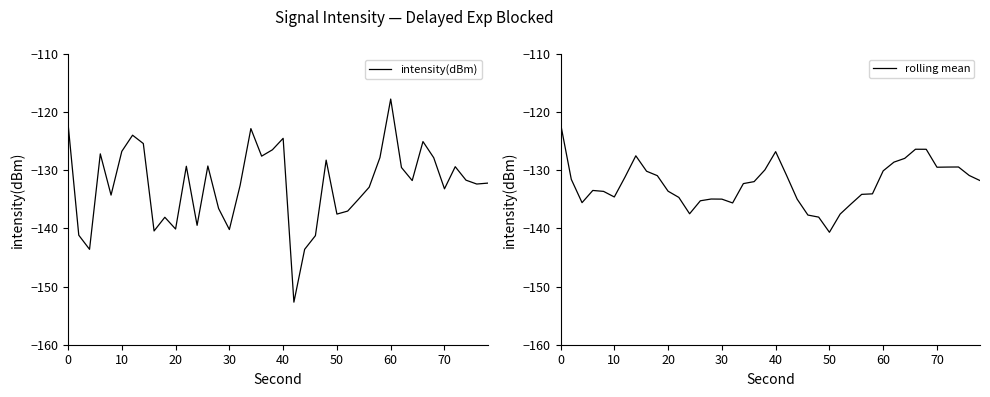

What are all the series names shown in the legend?

intensity(dBm), rolling mean